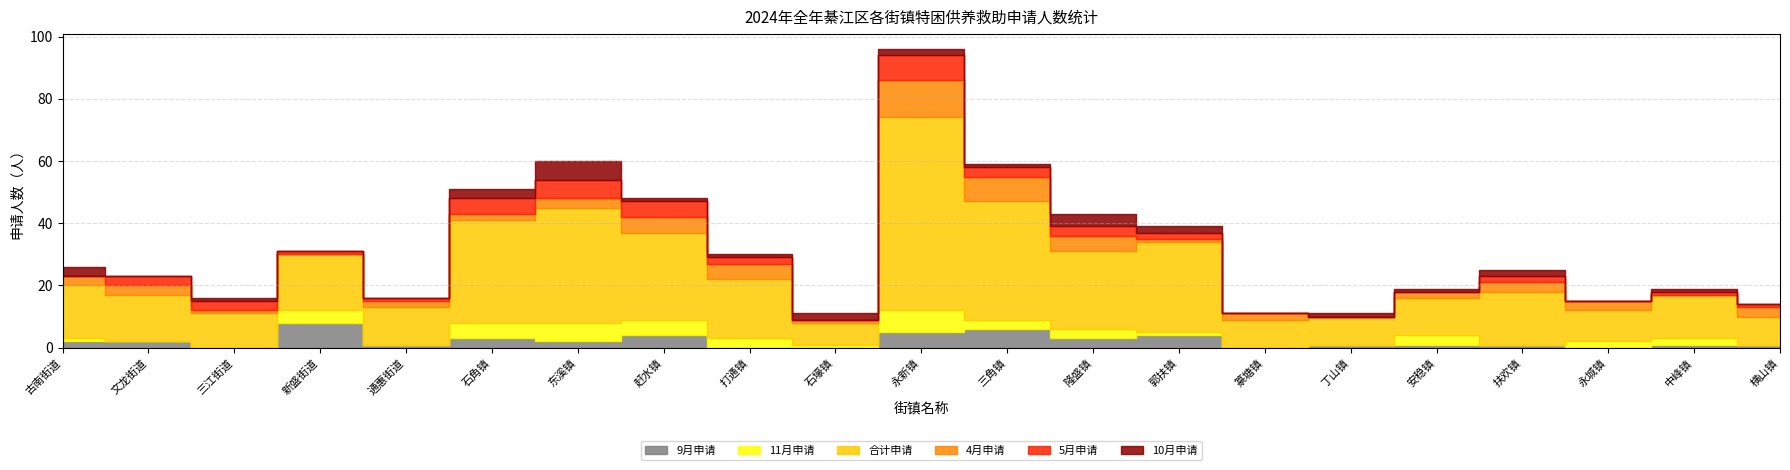

Rank the categories by 9月申请 value from highest to lowest.

新盛街道, 三角镇, 永新镇, 赶水镇, 郭扶镇, 石角镇, 隆盛镇, 古南街道, 文龙街道, 东溪镇, 通惠街道, 丁山镇, 安稳镇, 扶欢镇, 中峰镇, 横山镇, 三江街道, 打通镇, 石壕镇, 篆塘镇, 永城镇